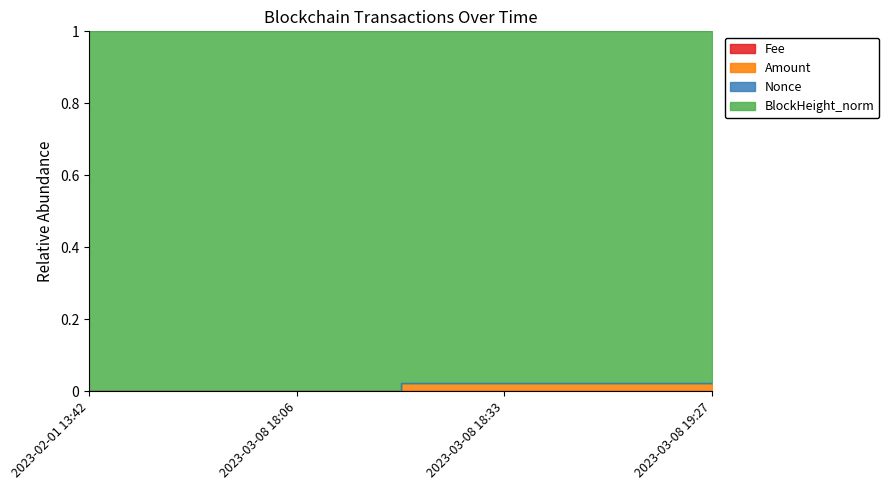

At which label does Amount reach its minimum?

2023-03-08 18:06